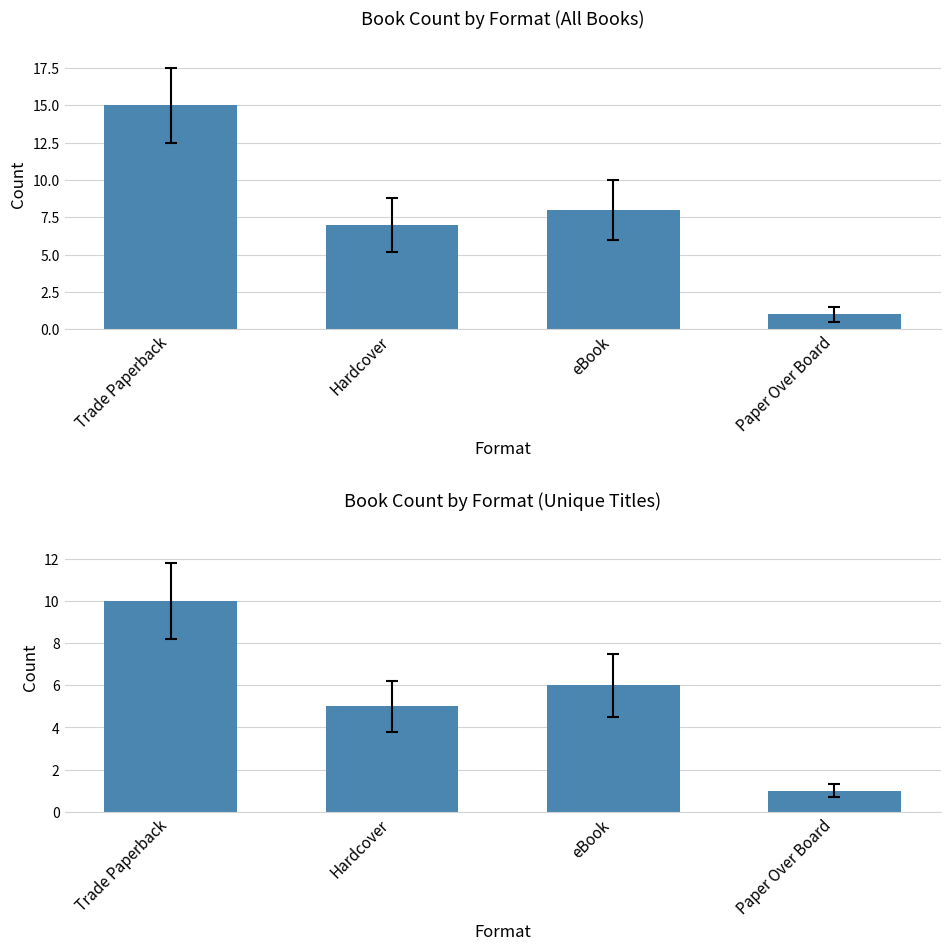

Reading left to right, transcribe all the data shown in this chart.

Trade Paperback=10	Hardcover=5	eBook=6	Paper Over Board=1